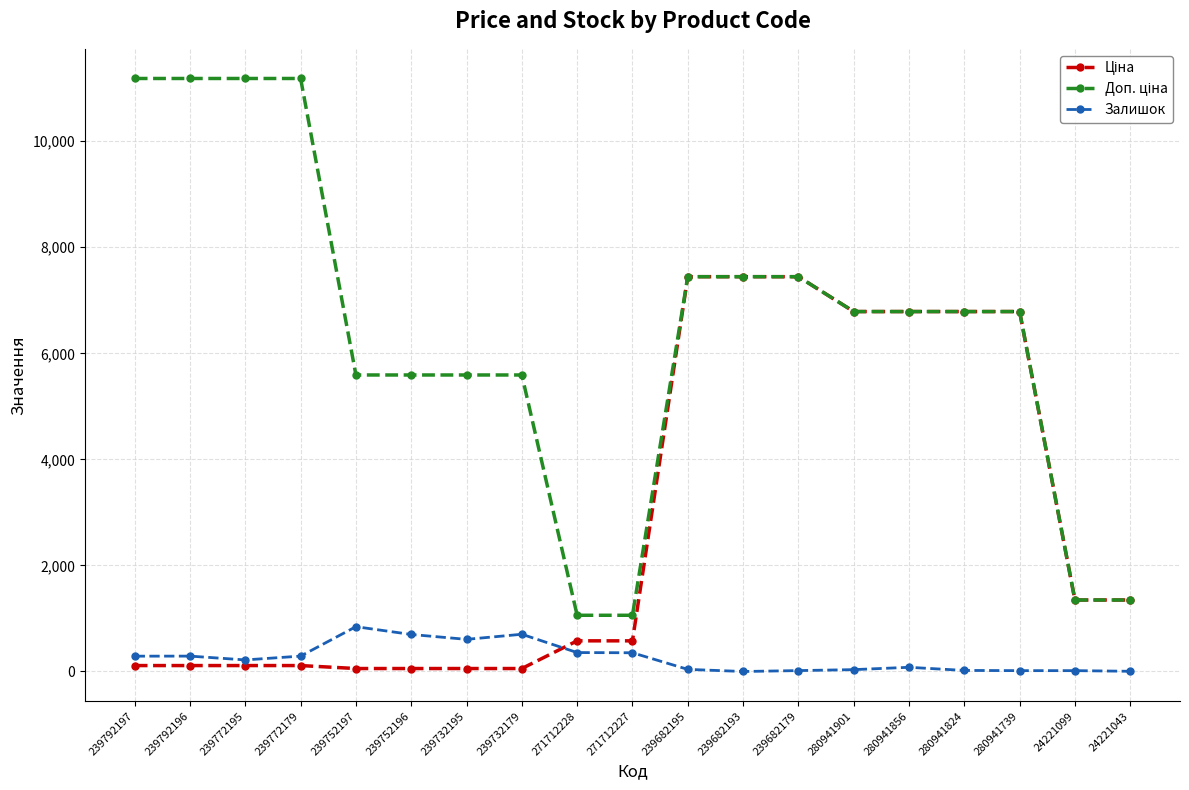

What is the highest value of the Залишок series?

845.0